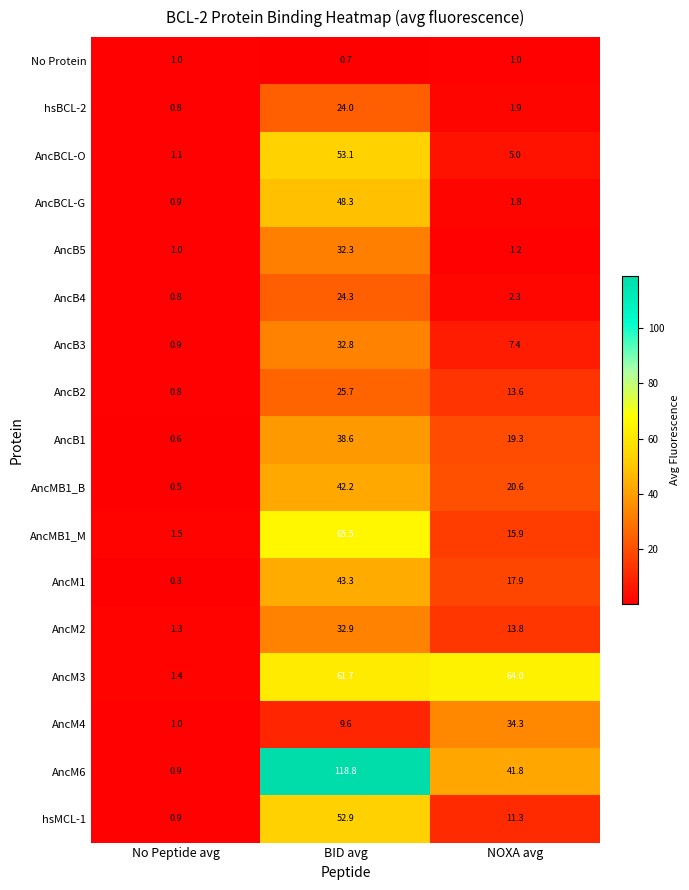

Rank the series by their maximum value, from highest to lowest.

AncM6, AncMB1_M, AncM3, AncBCL-O, hsMCL-1, AncBCL-G, AncM1, AncMB1_B, AncB1, AncM4, AncM2, AncB3, AncB5, AncB2, AncB4, hsBCL-2, No Protein